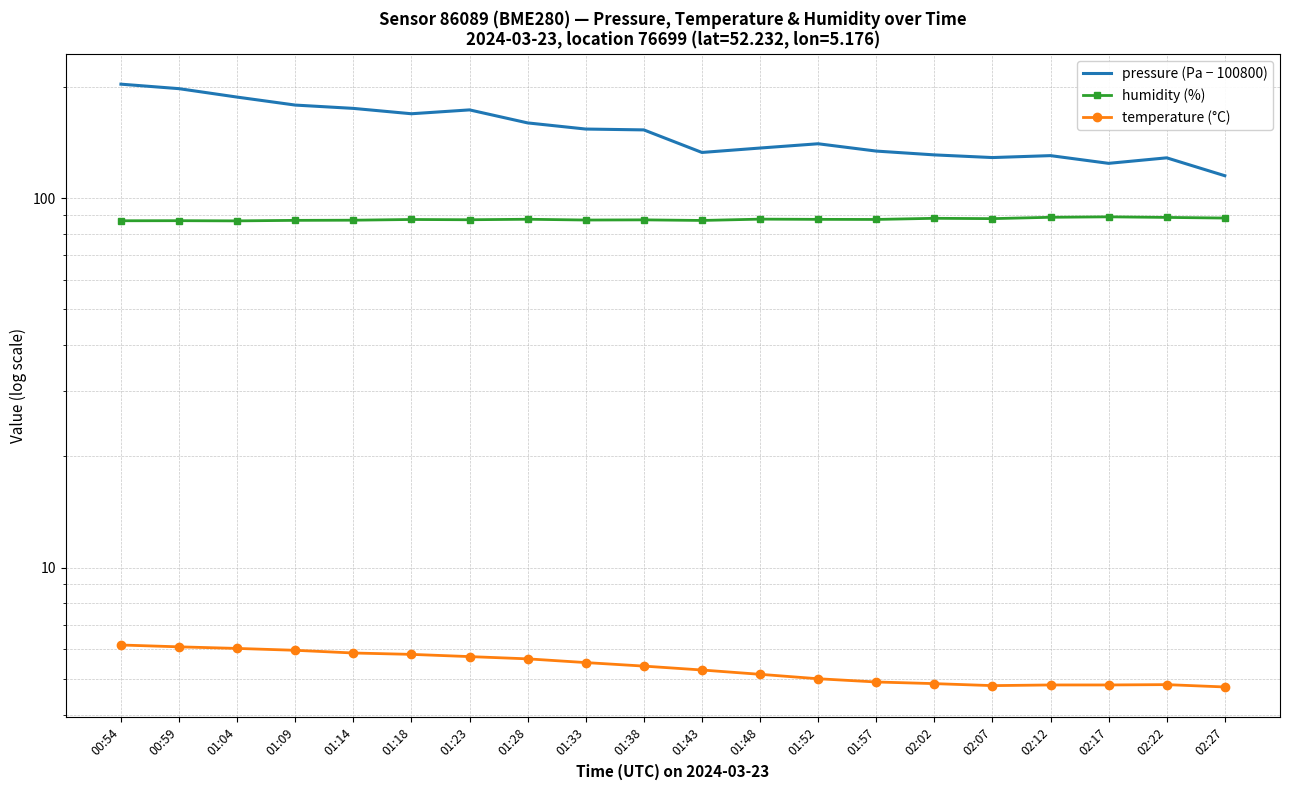

What is the value of the pressure (Pa − 100800) point at the 1st from the left?

203.4